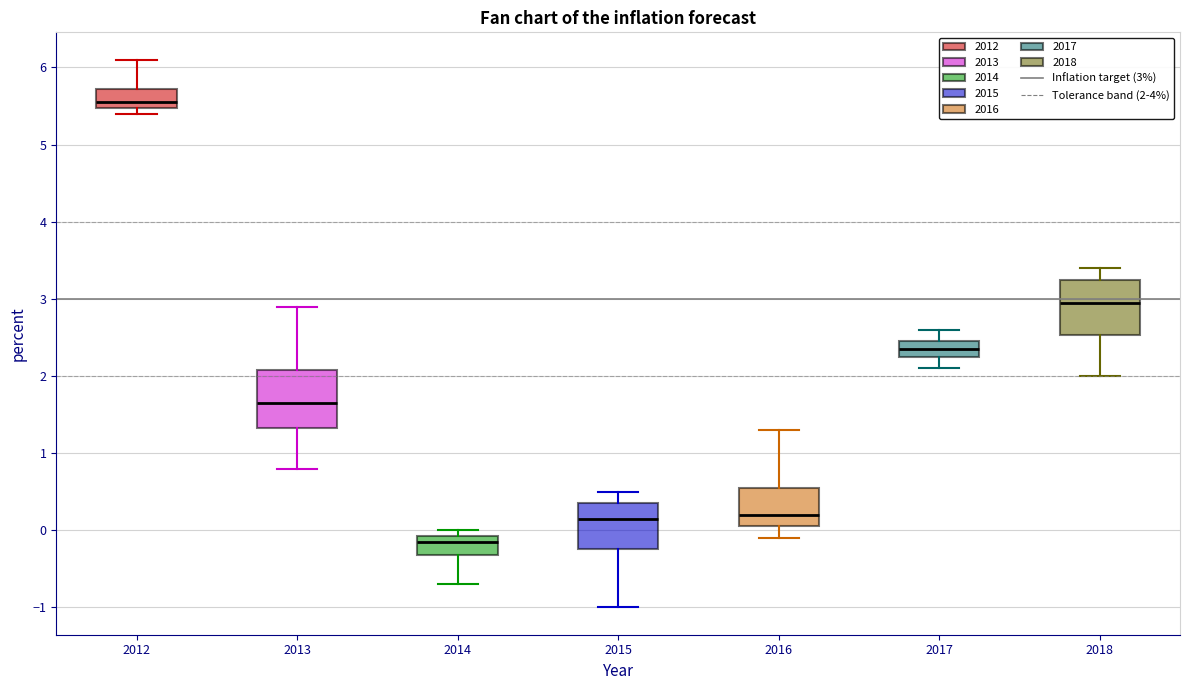

Reading left to right, transcribe this box plot: for each box, give where its median line is, the range the box spans, and where its two whiskers end, as read against the y-axis. The values are not printed on the chart, so give them approximately, as read against the axis.

2012: median 5.6, box 5.5 to 5.7, whiskers 5.4 to 6.1
2013: median 1.7, box 1.3 to 2.1, whiskers 0.8 to 2.9
2014: median -0.1 (just below the box's upper edge), box -0.3 to -0.1, whiskers -0.7 to 0.0
2015: median 0.2, box -0.2 to 0.4, whiskers -1.0 to 0.5
2016: median 0.2, box 0.1 to 0.6, whiskers -0.1 to 1.3
2017: median 2.4, box 2.3 to 2.5, whiskers 2.1 to 2.6
2018: median 3.0, box 2.5 to 3.3, whiskers 2.0 to 3.4